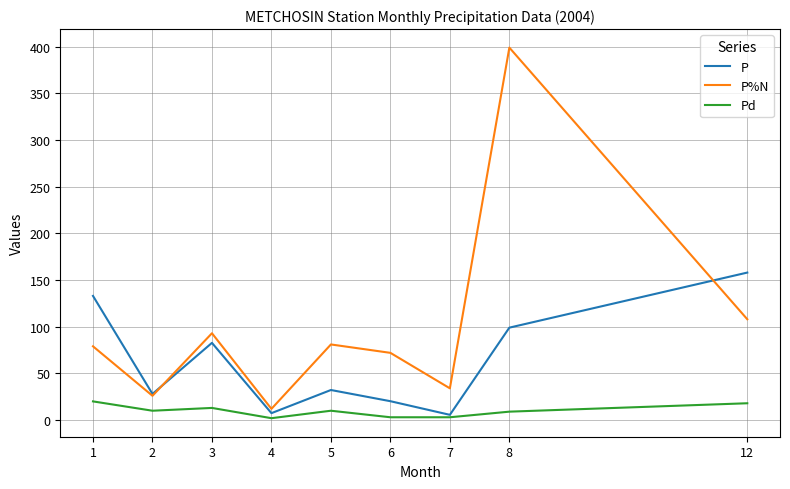

Between 3 and 4, which series saw the biggest shift?

P%N